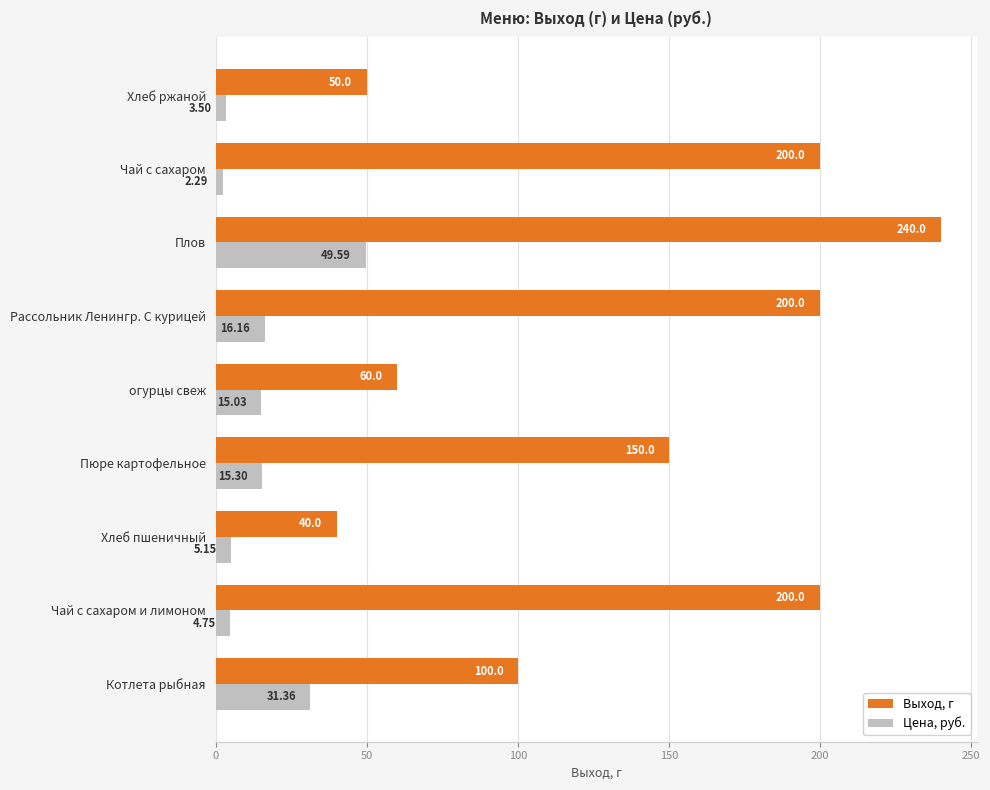

Which series has the largest range (max minus min)?

Выход, г